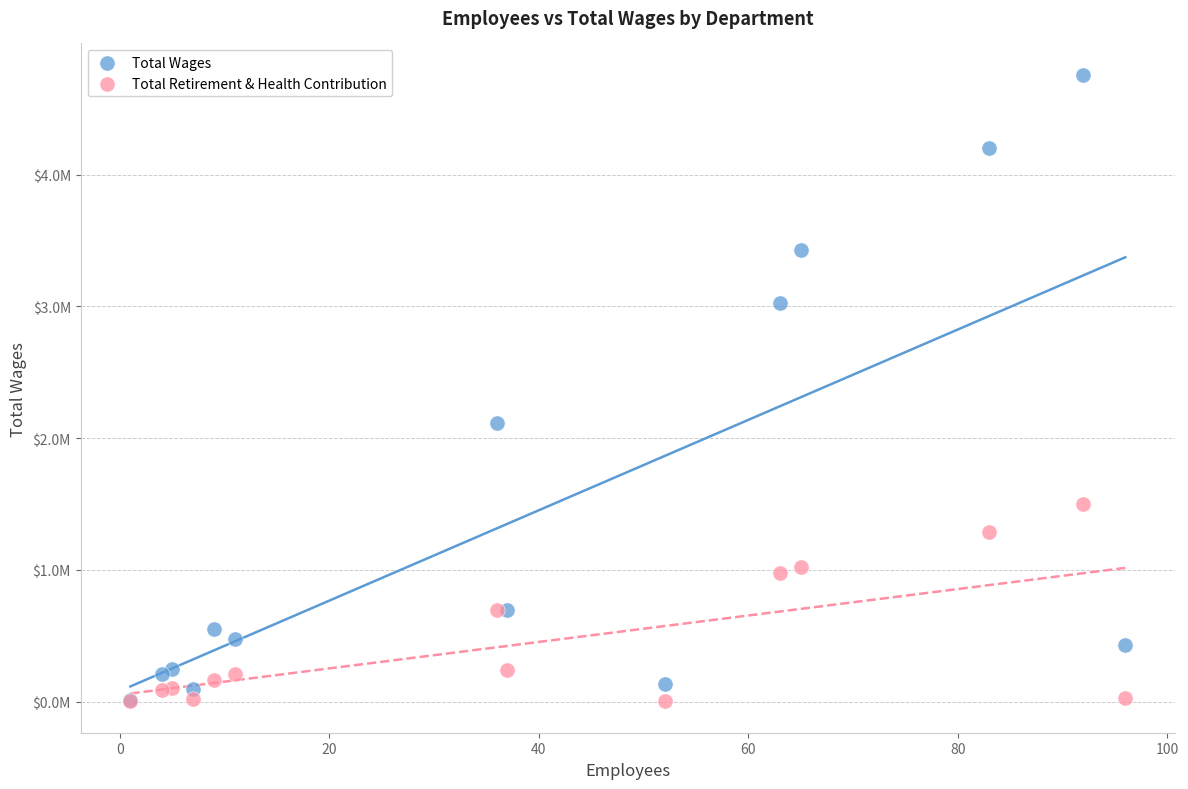

Which series has the largest Y range (max minus min)?

Total Wages